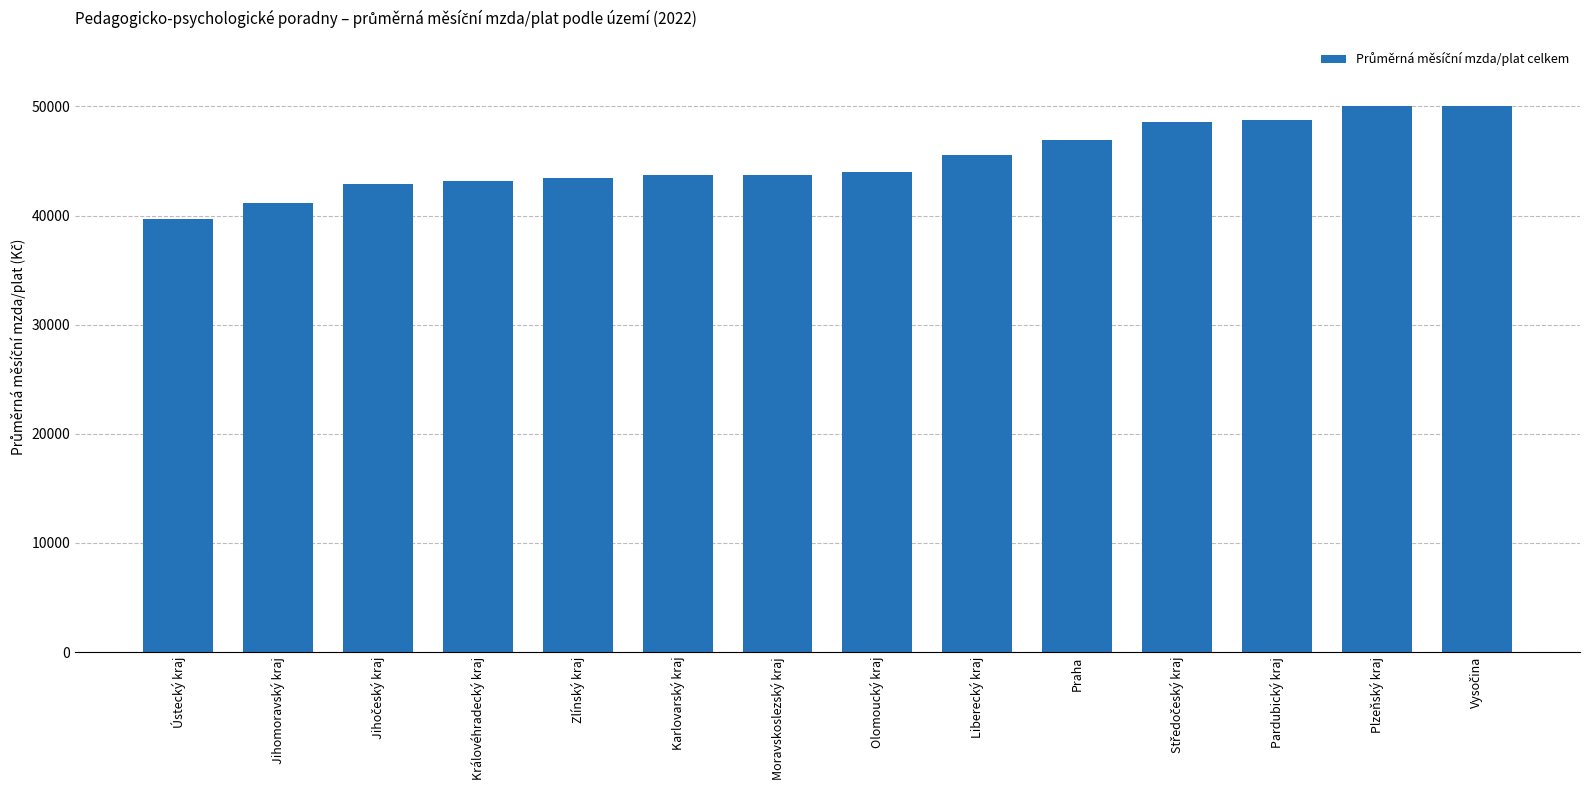

What is the difference between the maximum and minimum values?

10299.3